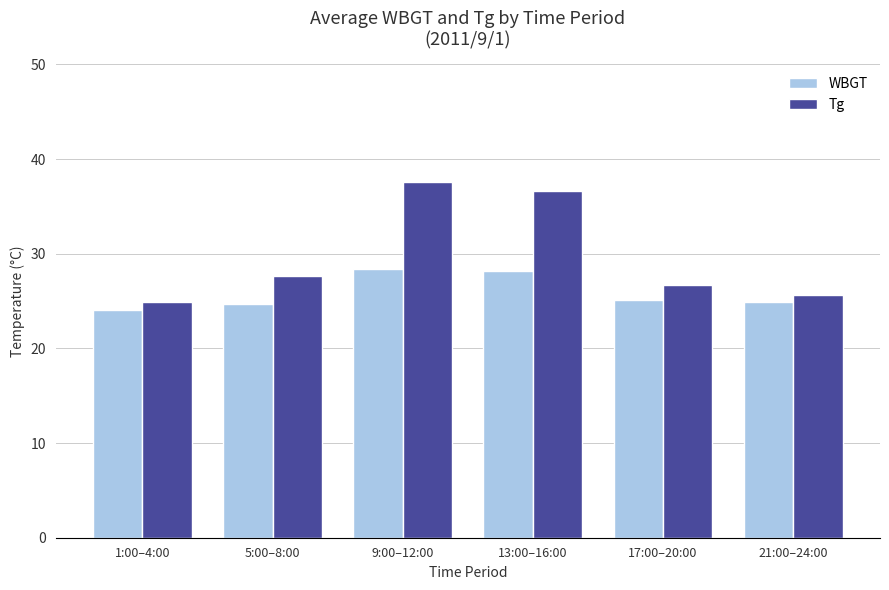

Which series has the largest total across all categories?

Tg